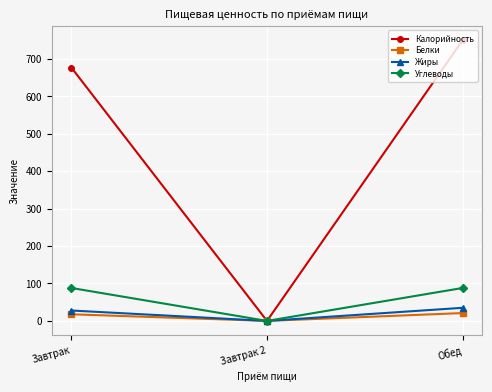

What position from the left is Обед?

3